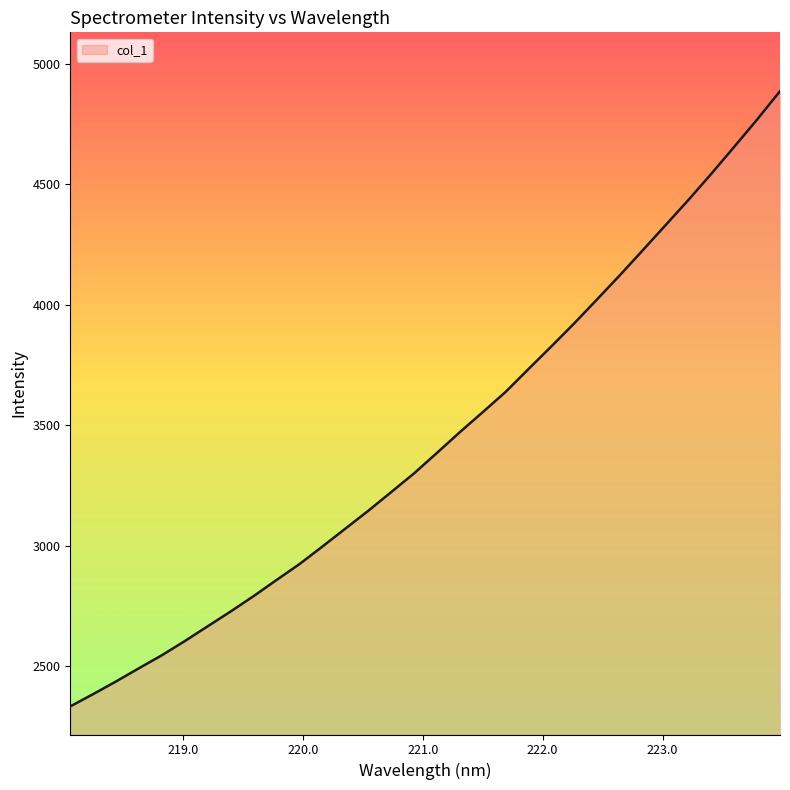

Reading right to left, what are all the values shown in this chart?

4886.5	4769.1	4656.0	4544.3	4435.8	4331.1	4226.6	4123.0	4022.5	3922.8	3827.1	3733.1	3638.2	3554.2	3471.2	3385.1	3300.1	3222.4	3144.9	3070.9	2996.7	2924.0	2858.1	2791.2	2727.6	2666.2	2604.9	2546.1	2492.1	2437.3	2384.7	2333.6